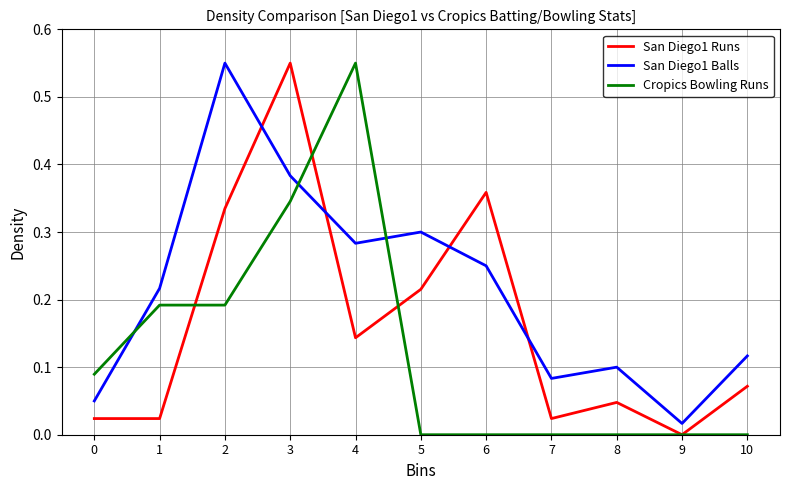

The value of San Diego1 Balls at 10 is 0.1. True or false?

True